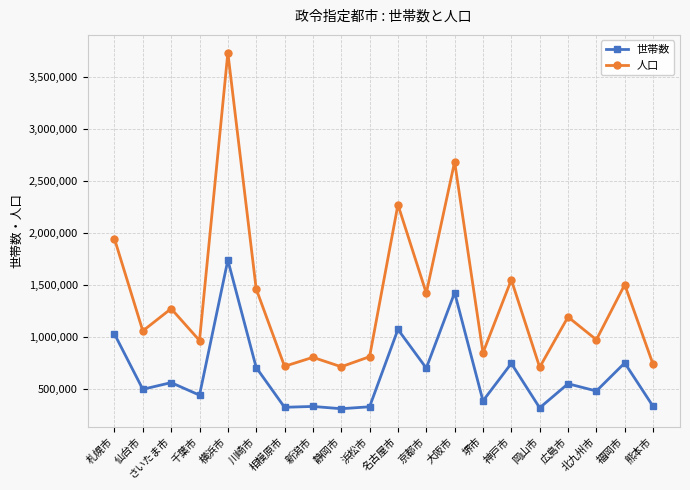

How many data points in 世帯数 are less than 549175?

10